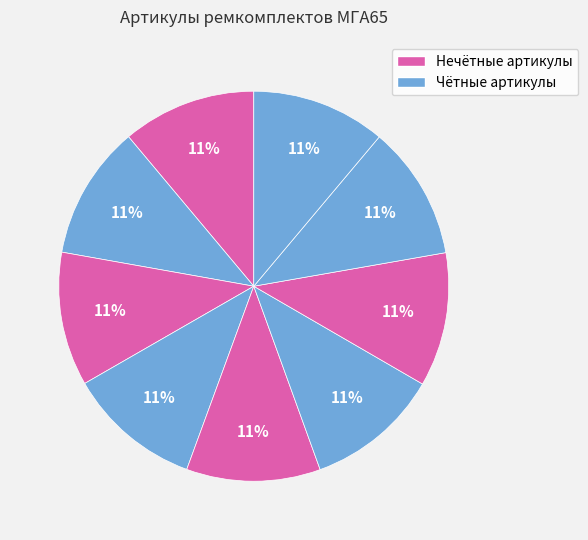

Count the number of slices in the pie.

9